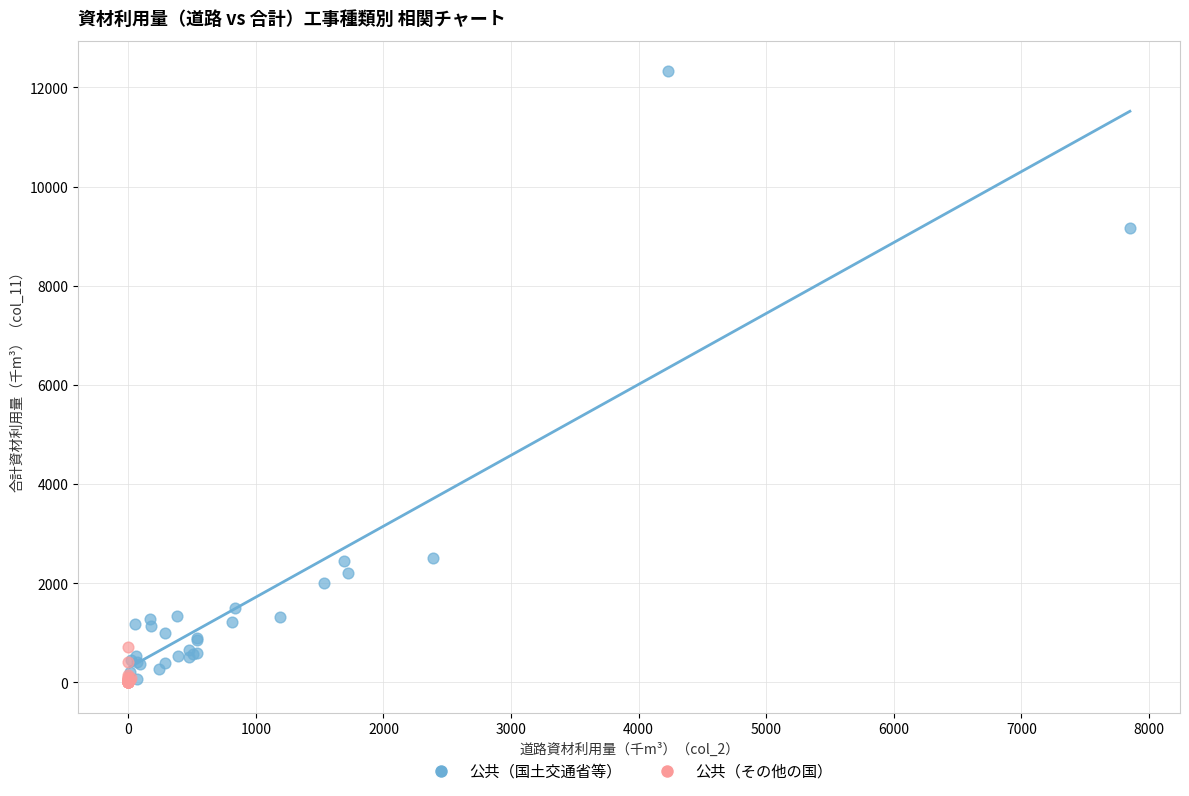

Which series has the largest Y range (max minus min)?

公共（国土交通省等）